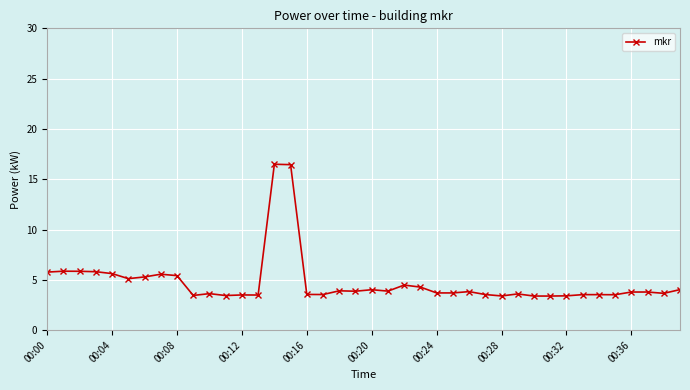

What is the difference between the second highest and minimum values?

13.1